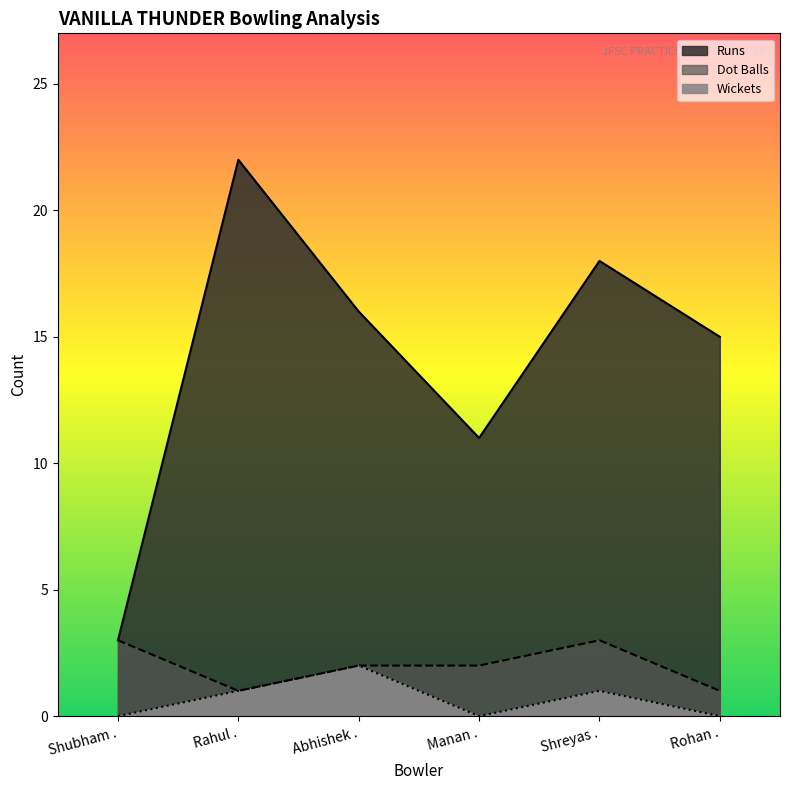

Reading left to right, extract all data points from this chart.

Runs: 3	22	16	11	18	15
Wickets: 0	1	2	0	1	0
Dot Balls: 3	1	2	2	3	1